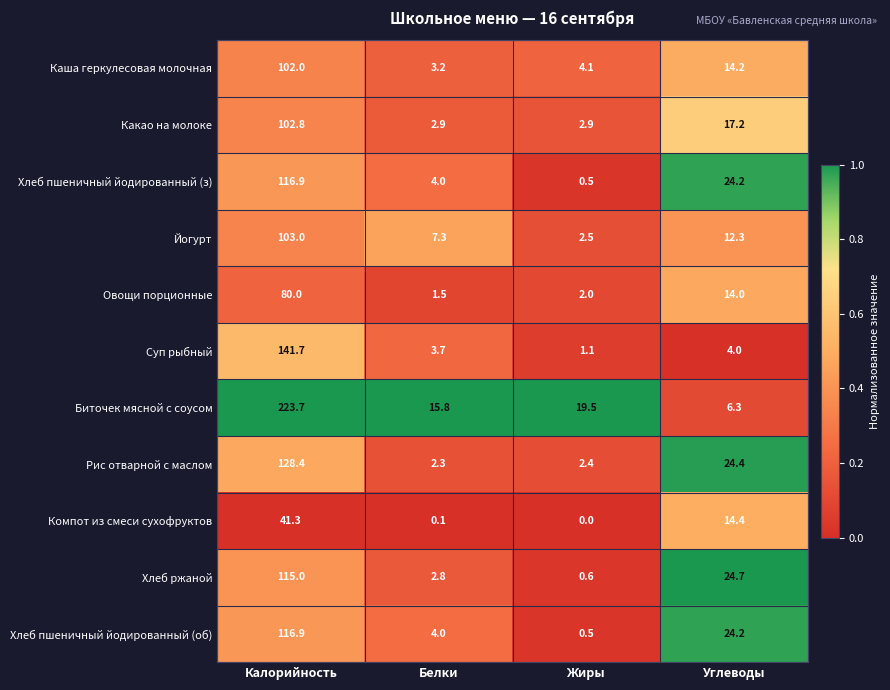

What is the difference between the second highest and minimum values in the Хлеб ржаной series?

24.1